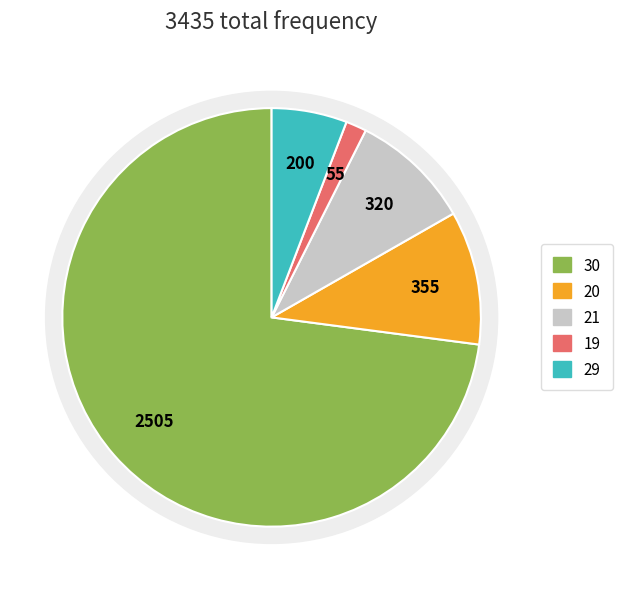

Does any single category account for the majority?

Yes